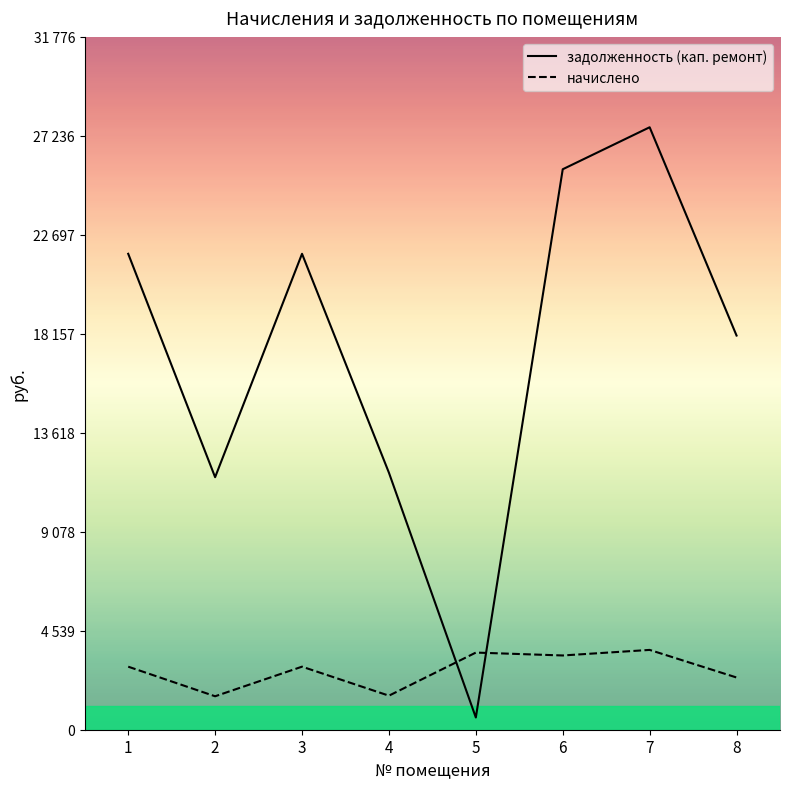

At which category does начислено reach its first local valley?

2